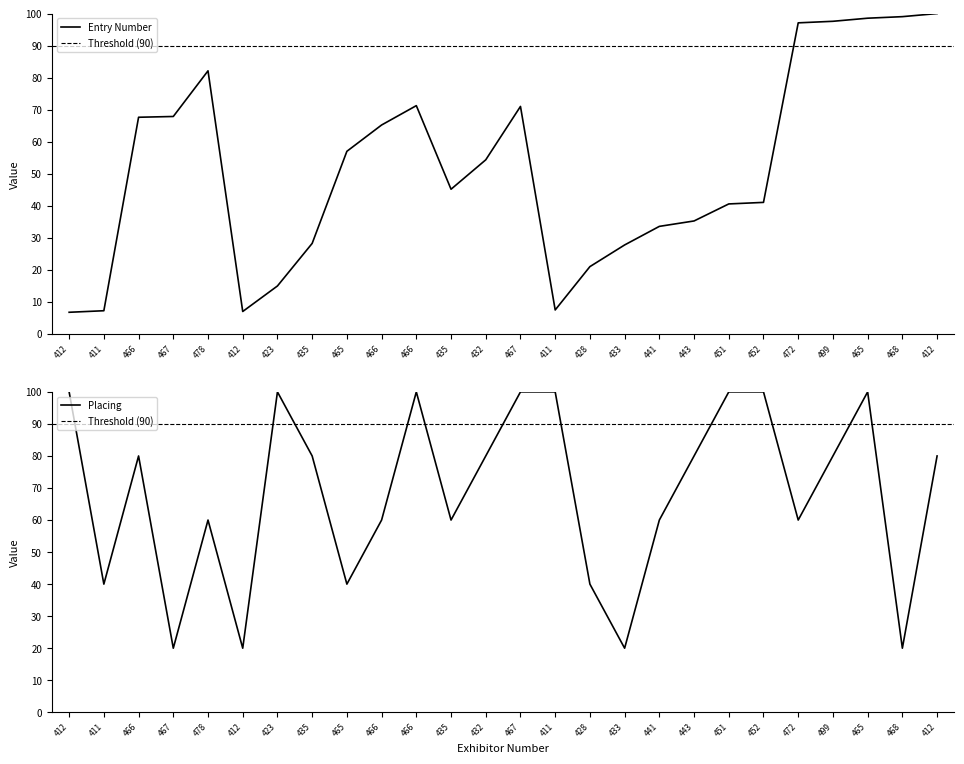

What is the sum of the Placing values at 467 and 467?

120.0